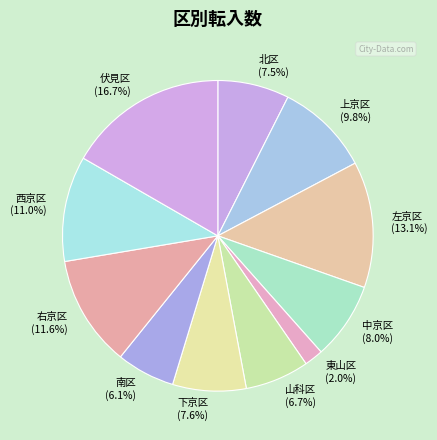

The 北区 slice represents 18% of the pie. True or false?

False